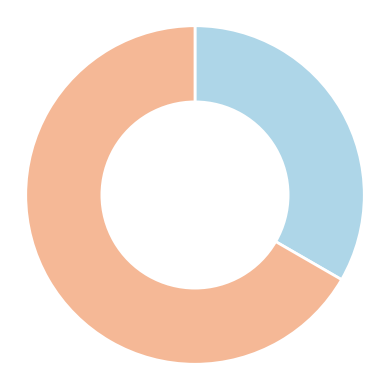

Is there a majority slice in this chart?

Yes